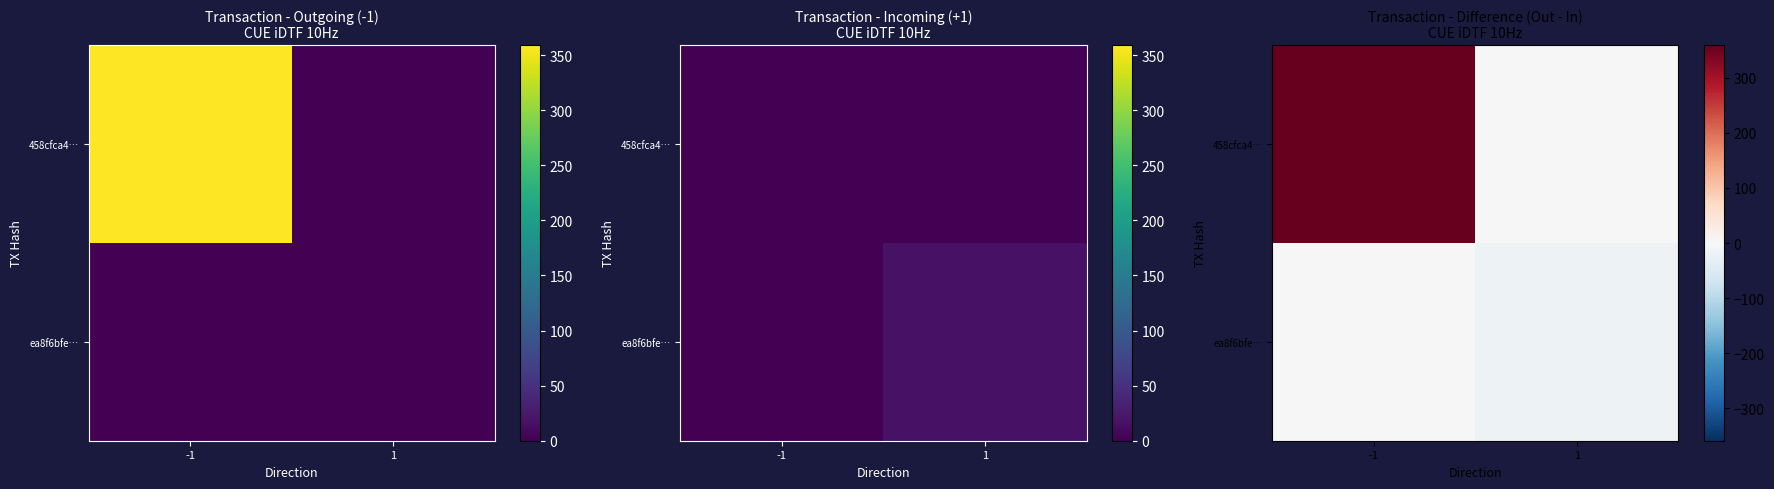

True or false: 458cfca4… has a value of 359 at -1.

True